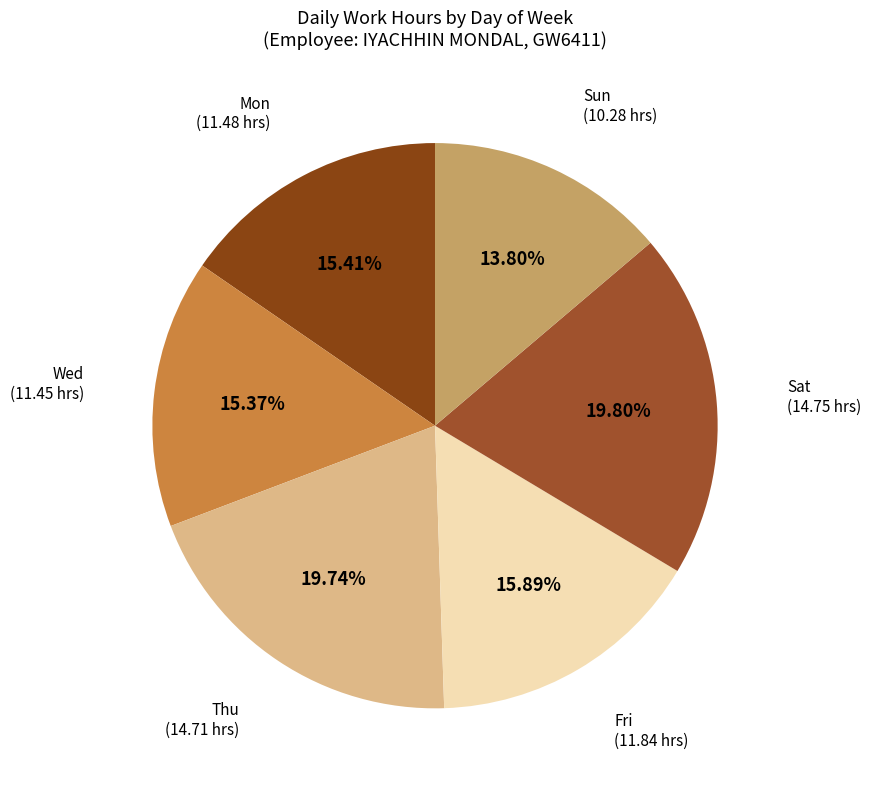

Which has a higher value, Wed (11.45 hrs) or Sat (14.75 hrs)?

Sat (14.75 hrs)